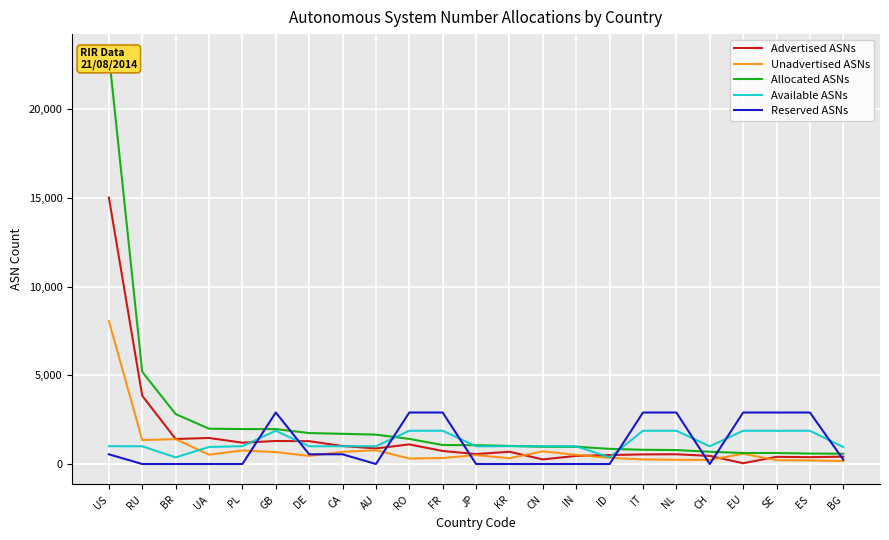

What is the difference between the highest and lowest values at BG?

793